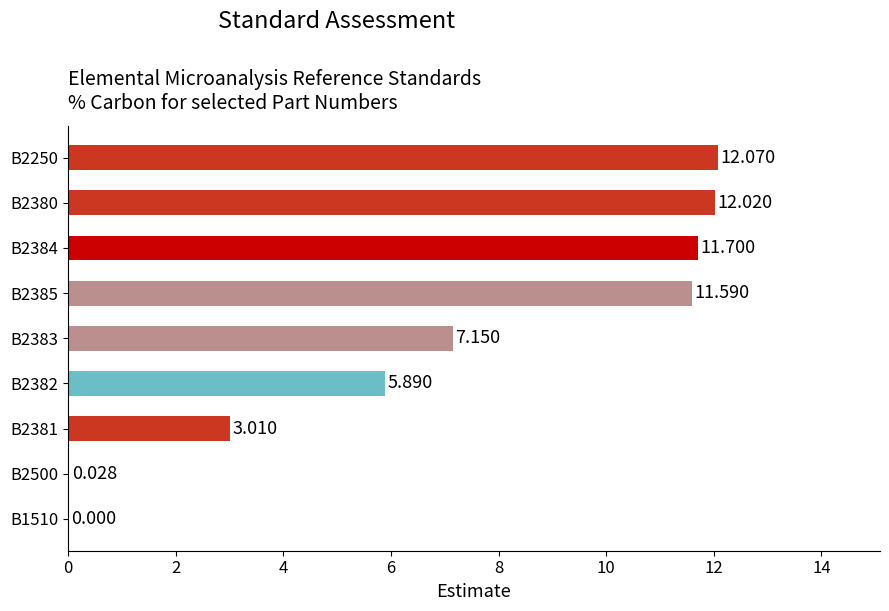

Are the bars grouped side by side (vs. stacked)?

No